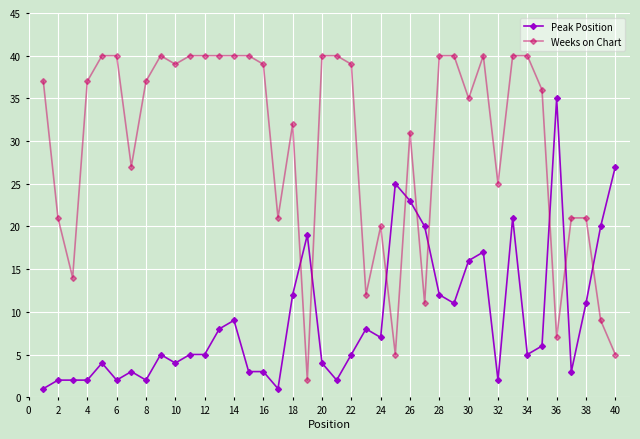

Which series has the largest total across all categories?

Weeks on Chart